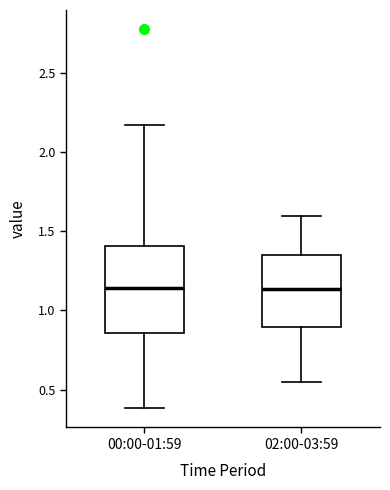

Reading left to right, transcribe this box plot: for each box, give where its median line is, the range the box spans, and where its two whiskers end, as read against the y-axis. The values are not printed on the chart, so give them approximately, as read against the axis.

00:00-01:59: median 1.15, box 0.85 to 1.40, whiskers 0.40 to 2.15
02:00-03:59: median 1.15, box 0.90 to 1.35, whiskers 0.55 to 1.60